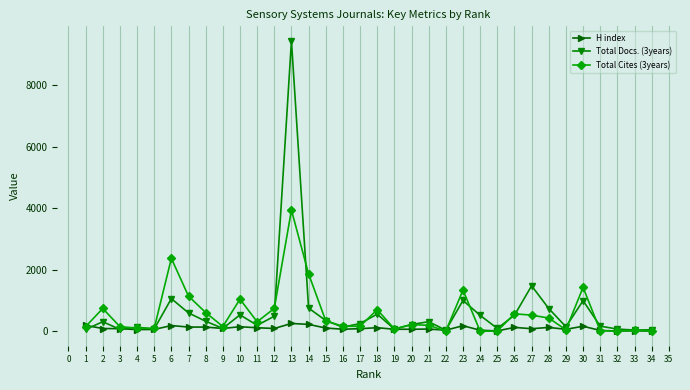

The value of Total Docs. (3years) at 16 is 901. True or false?

False